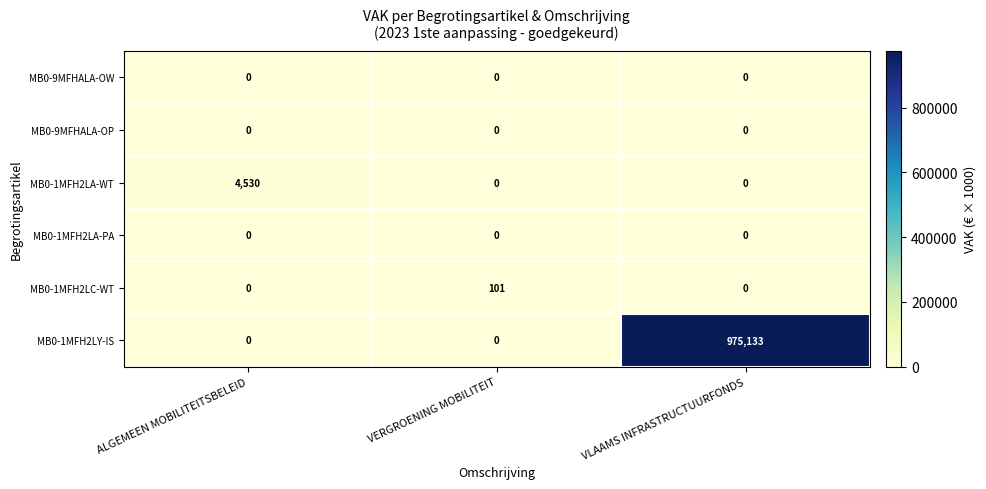

What is the total value across all series at VERGROENING MOBILITEIT?

101